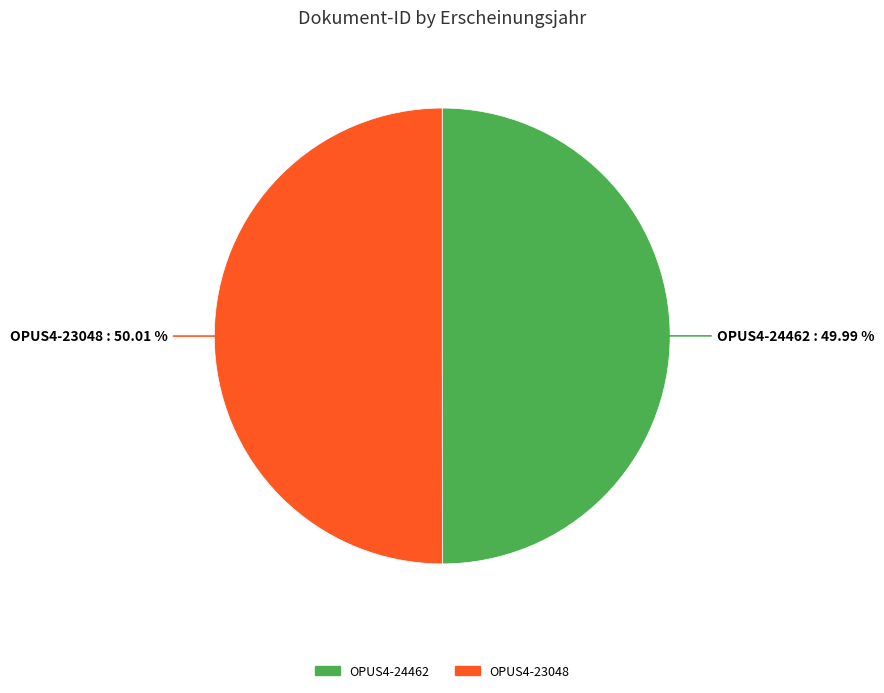

Is the sum of OPUS4-23048 and OPUS4-24462 greater than half?

Yes